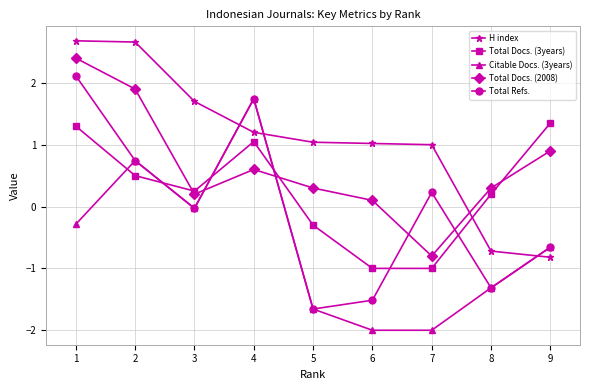

Rank the series by their maximum value, from highest to lowest.

H index, Total Docs. (2008), Total Refs., Citable Docs. (3years), Total Docs. (3years)